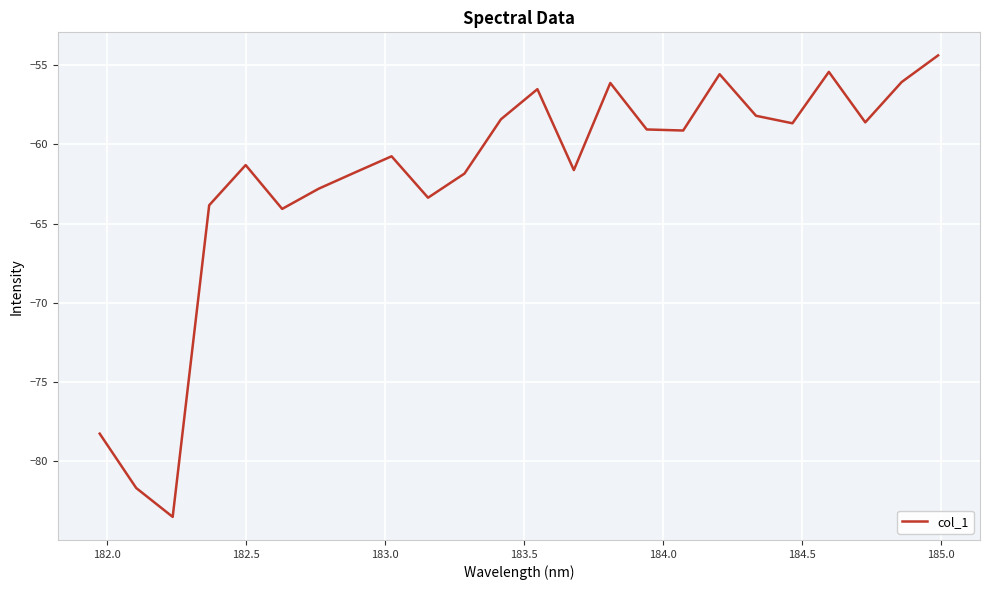

What is the maximum value shown in the chart?

-54.4